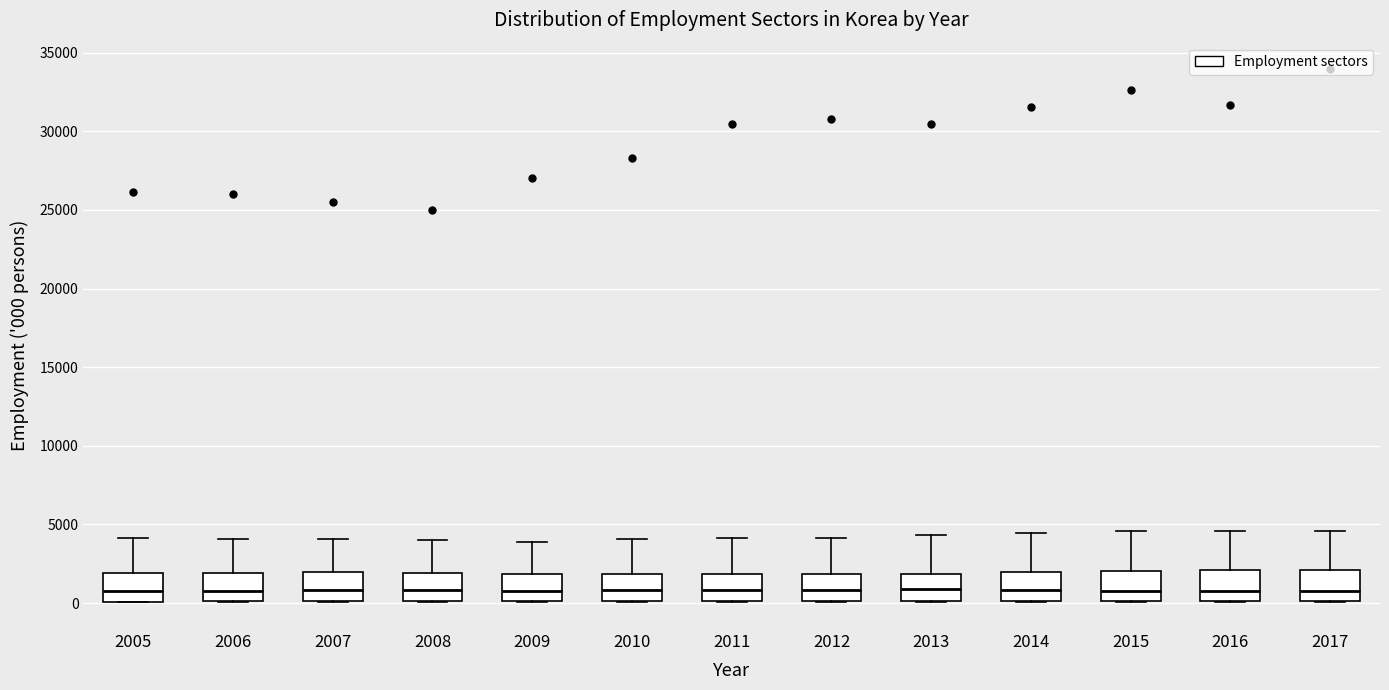

Reading left to right, read every box against the y-axis: the position of its median line, the range the box covers, and the ends of its whiskers. The values are not printed on the chart, so give them approximately, as read against the axis.

2005: median 500, box 0 to 2000, whiskers 0 to 4000
2006: median 1000, box 0 to 2000, whiskers 0 to 4000
2007: median 1000, box 0 to 2000, whiskers 0 to 4000
2008: median 1000, box 0 to 2000, whiskers 0 to 4000
2009: median 1000, box 0 to 2000, whiskers 0 to 4000
2010: median 1000, box 0 to 2000, whiskers 0 to 4000
2011: median 1000, box 0 to 2000, whiskers 0 to 4000
2012: median 1000, box 0 to 2000, whiskers 0 to 4000
2013: median 1000, box 0 to 2000, whiskers 0 to 4500
2014: median 1000, box 0 to 2000, whiskers 0 to 4500
2015: median 1000, box 0 to 2000, whiskers 0 to 4500
2016: median 1000, box 0 to 2000, whiskers 0 to 4500
2017: median 1000, box 0 to 2000, whiskers 0 to 4500